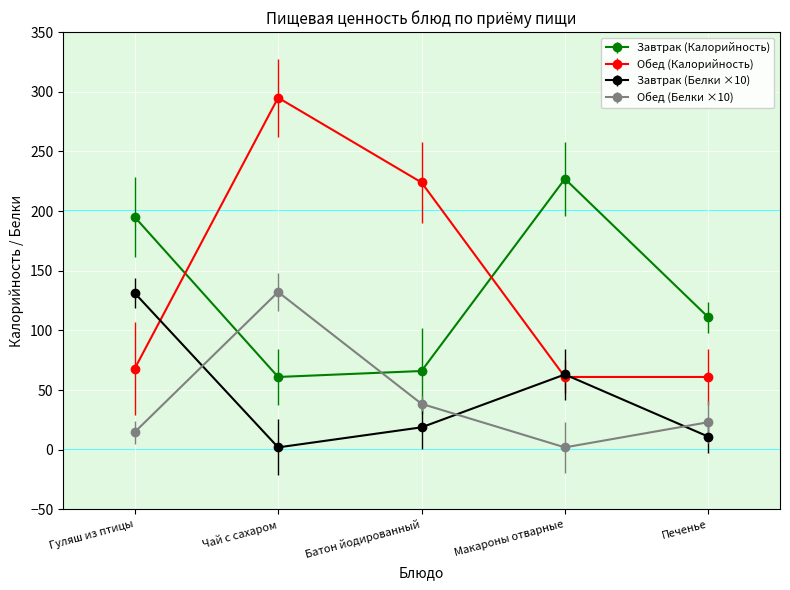

True or false: Завтрак (Калорийность) and Завтрак (Белки ×10) cross at least once.

False